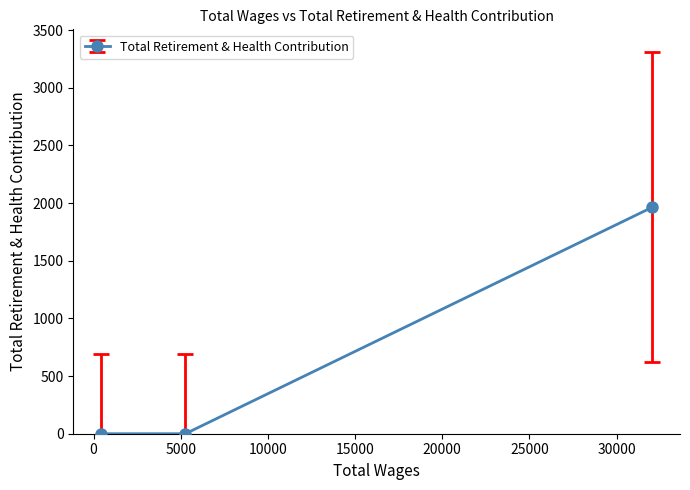

Does the chart display data point markers on the line(s)?

Yes